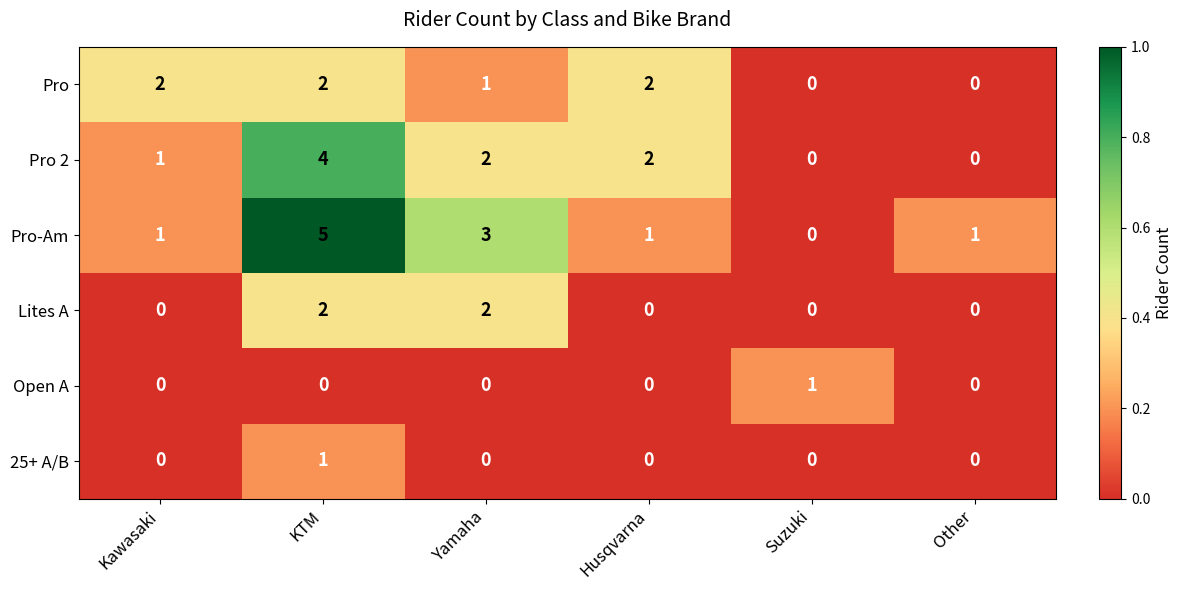

Which series has the largest range (max minus min)?

Pro-Am